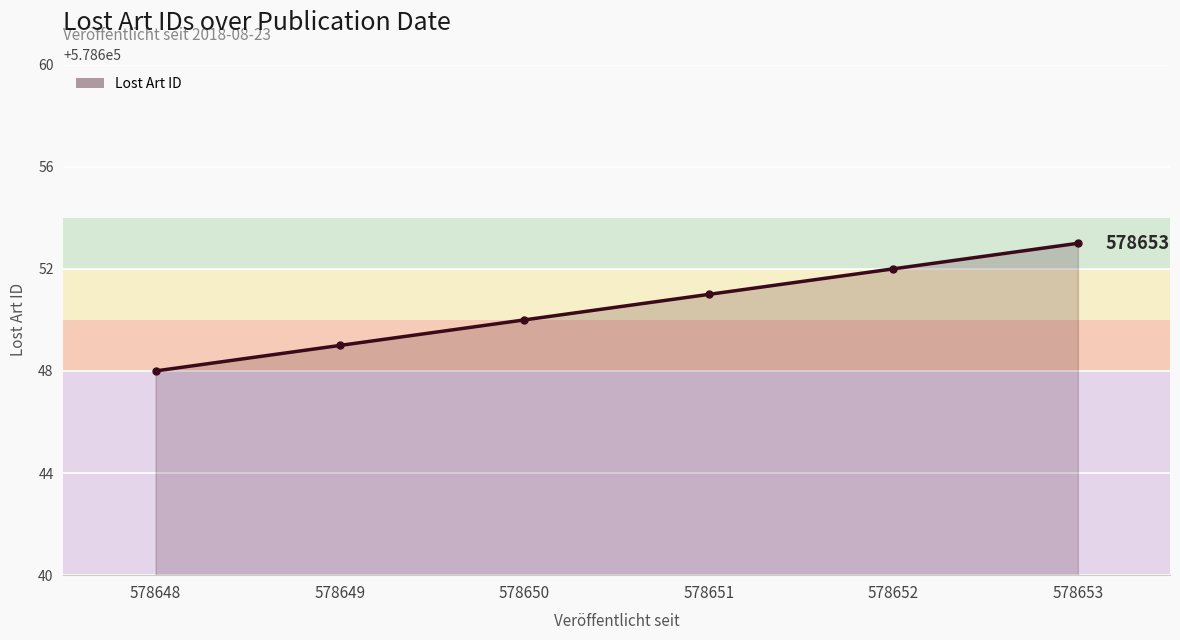

What is the maximum value shown in the chart?

578653